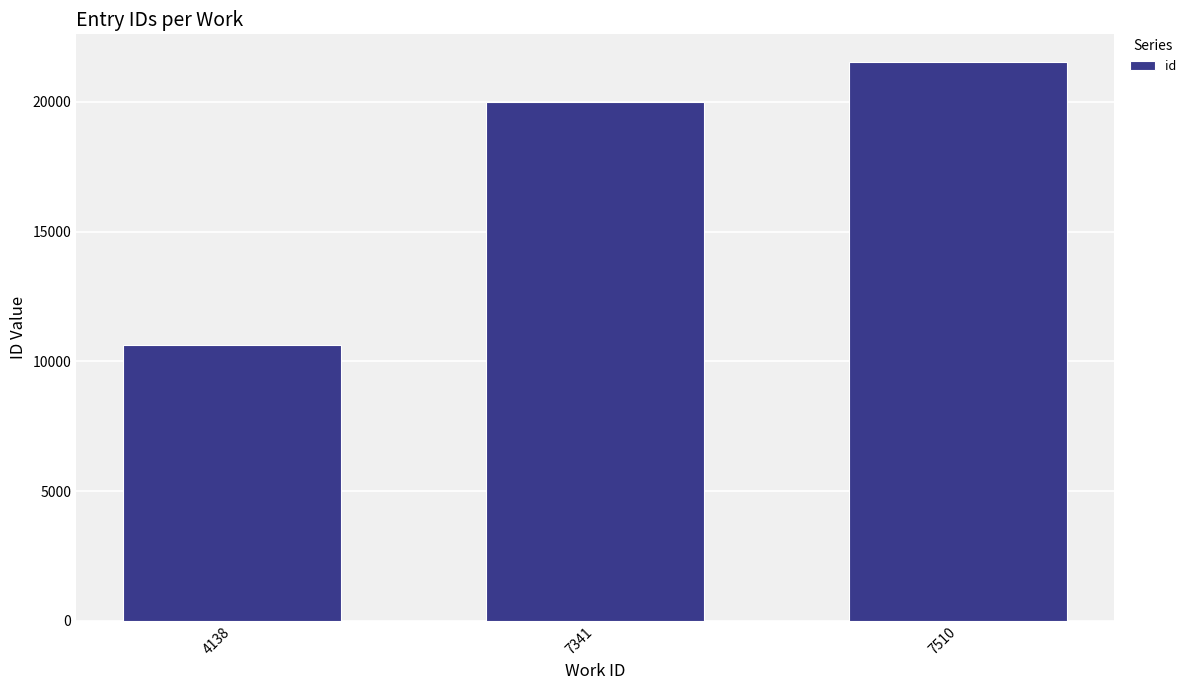

What is the ratio of the value at 4138 to the value at 7341?

0.5